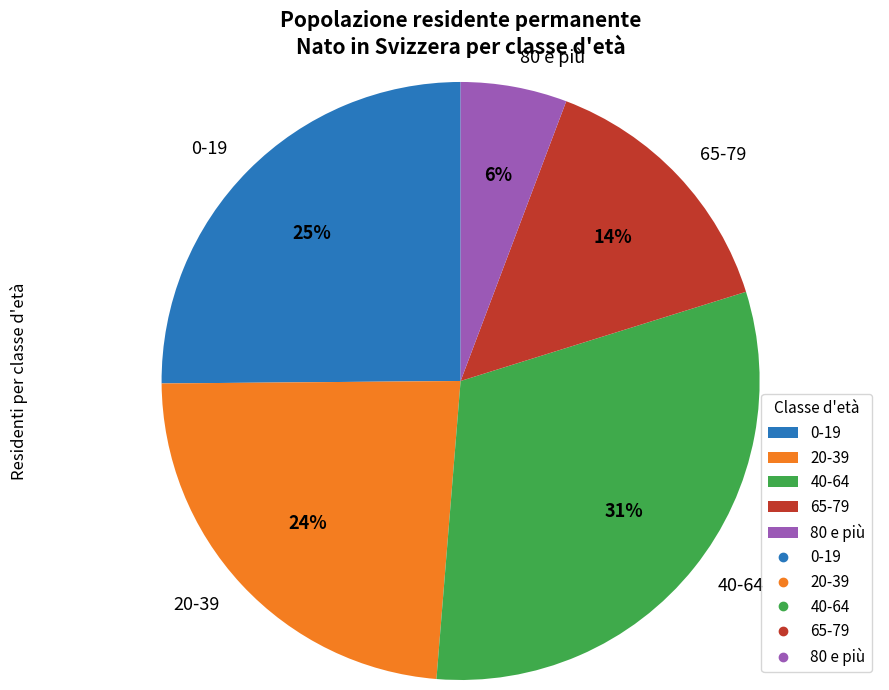

Rank the categories by value from lowest to highest.

80 e più, 65-79, 20-39, 0-19, 40-64